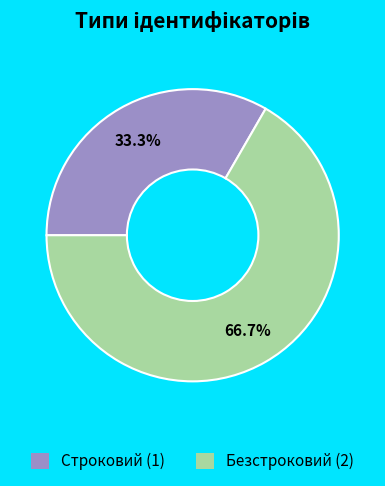

What is the ratio of the value at Строковий to the value at Безстроковий?

0.5